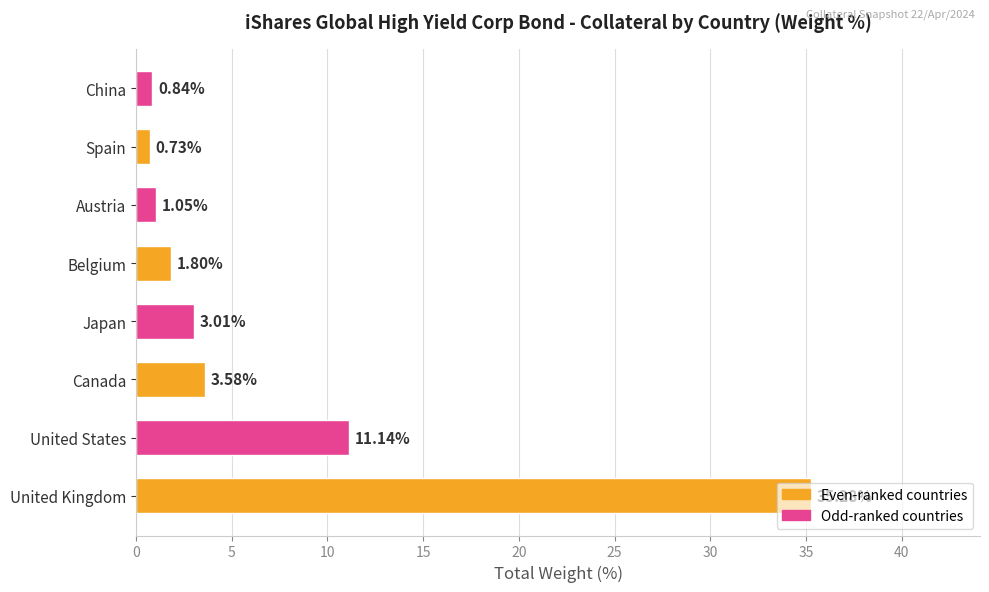

Rank the categories by value from lowest to highest.

Spain, China, Austria, Belgium, Japan, Canada, United States, United Kingdom